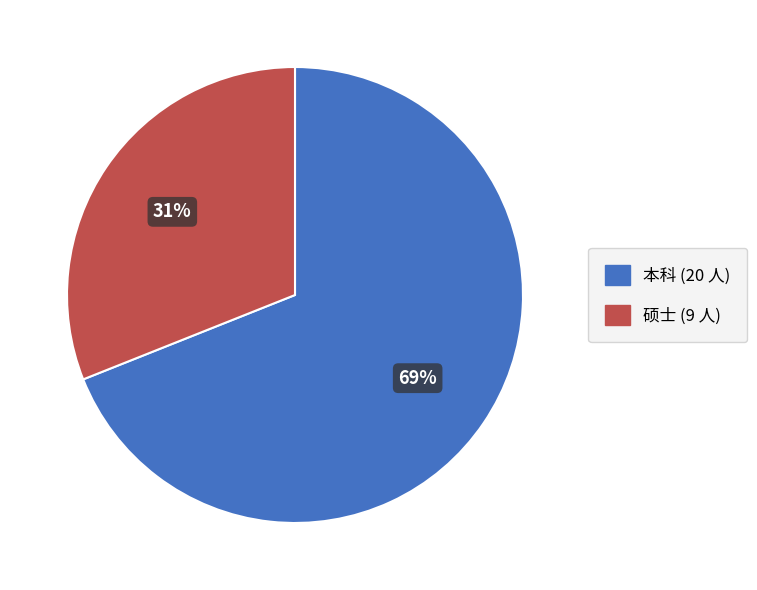

Which has a higher value, 本科 or 硕士?

本科